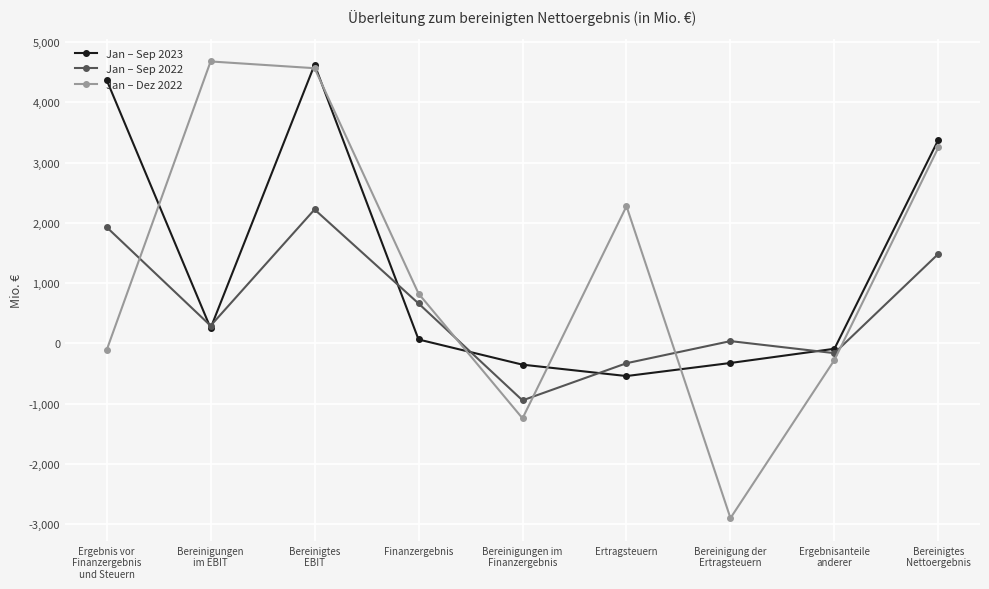

In Jan – Sep 2023, how many points are lower than both neighbors (excluding endpoints)?

2